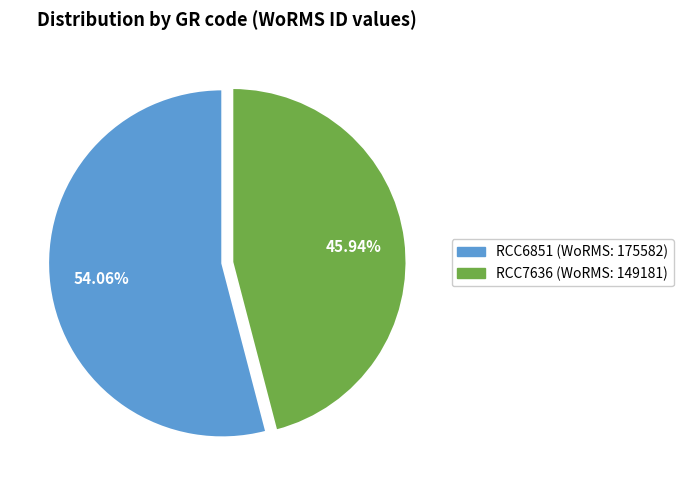

Which category has the smallest portion of the pie?

RCC7636